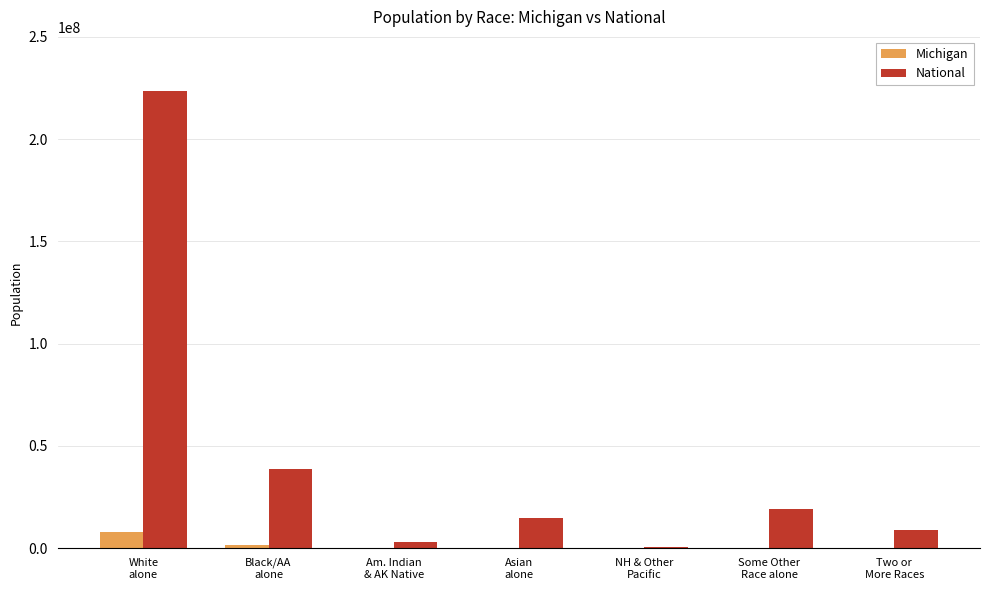

Count the number of data series in this chart.

2